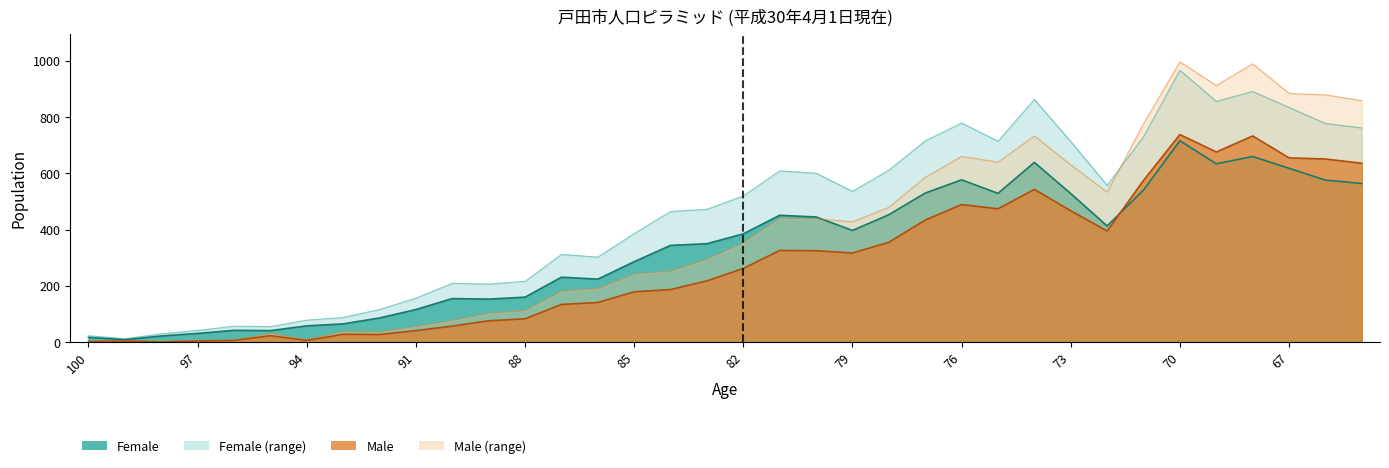

Where does the female series first go above 519?

82